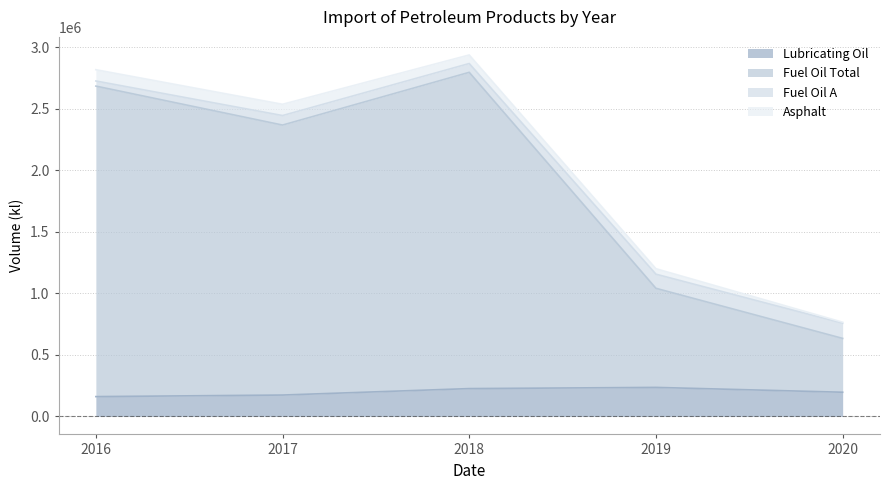

Is the value of Lubricating Oil at 2016 greater than the value of Fuel Oil Total at 2016?

No